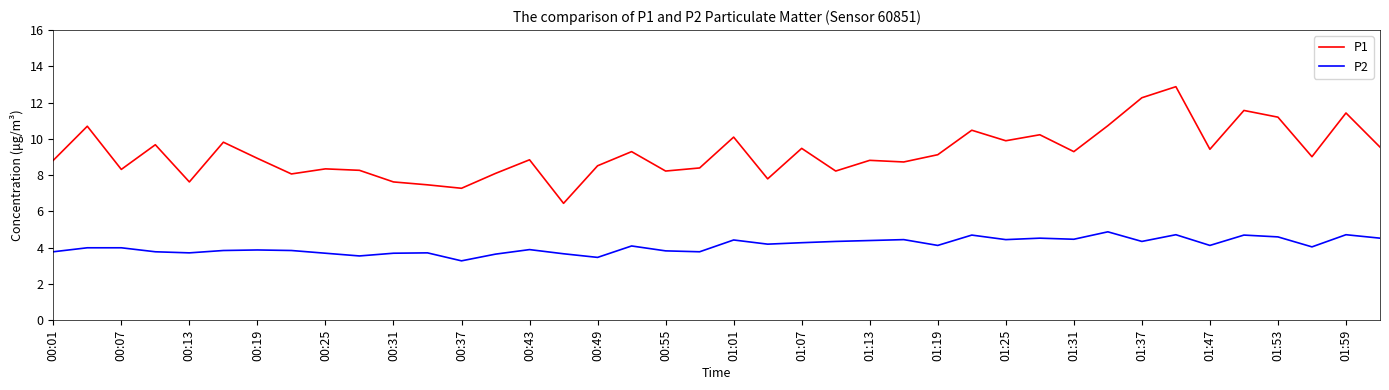

Which series has the largest range (max minus min)?

P1